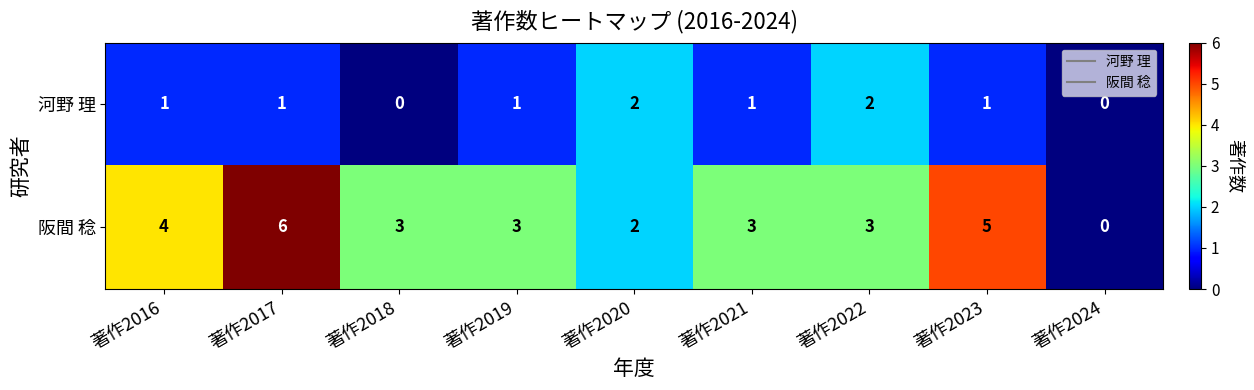

What is the sum of all 河野 理 values?

9